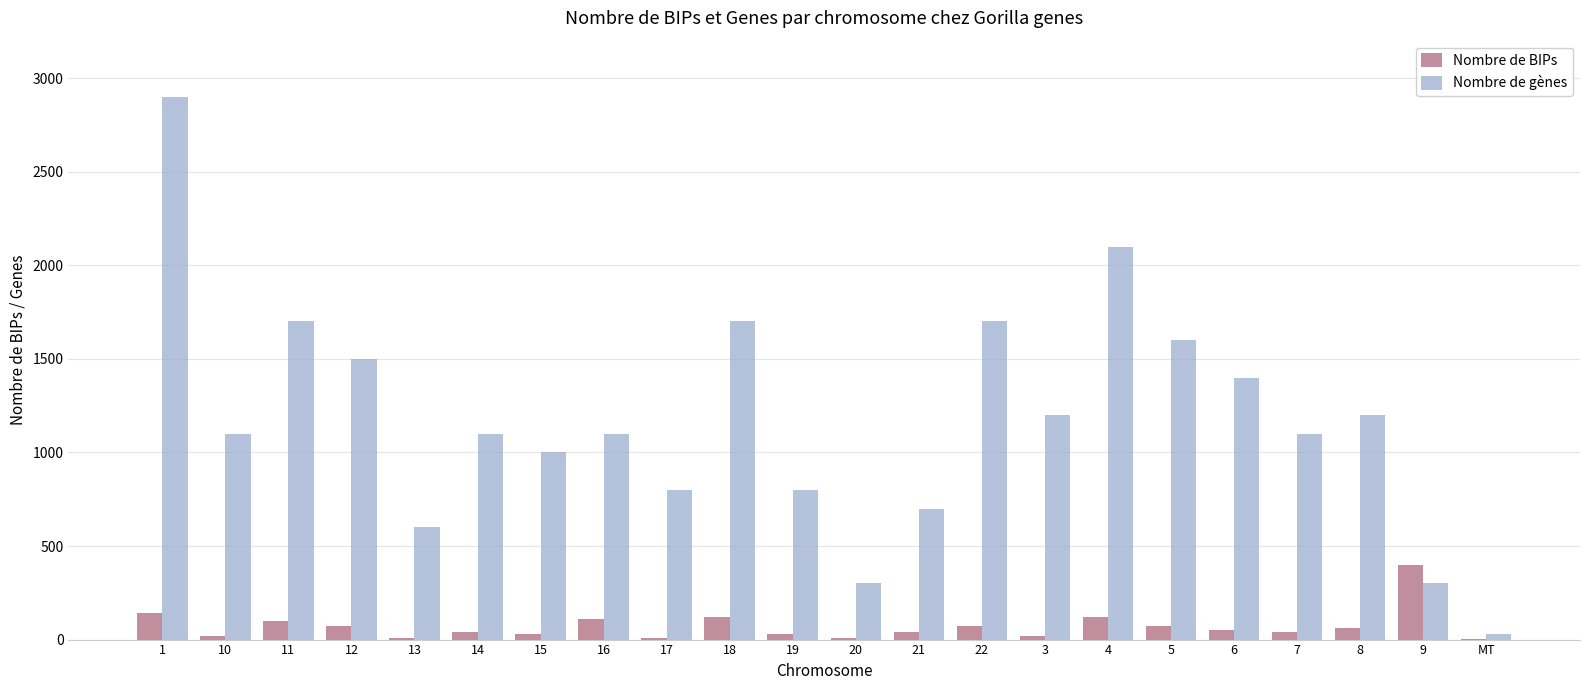

True or false: Nombre de gènes has a value of 980 at 21.

False